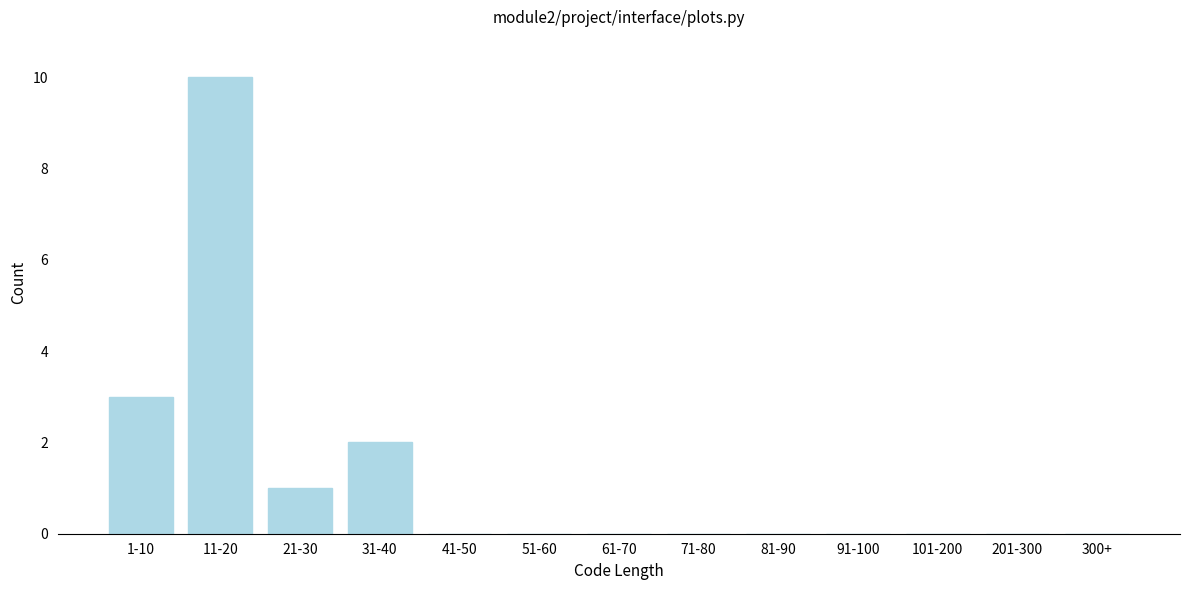

Reading left to right, extract all data points from this chart.

1-10=3	11-20=10	21-30=1	31-40=2	41-50=0	51-60=0	61-70=0	71-80=0	81-90=0	91-100=0	101-200=0	201-300=0	300+=0